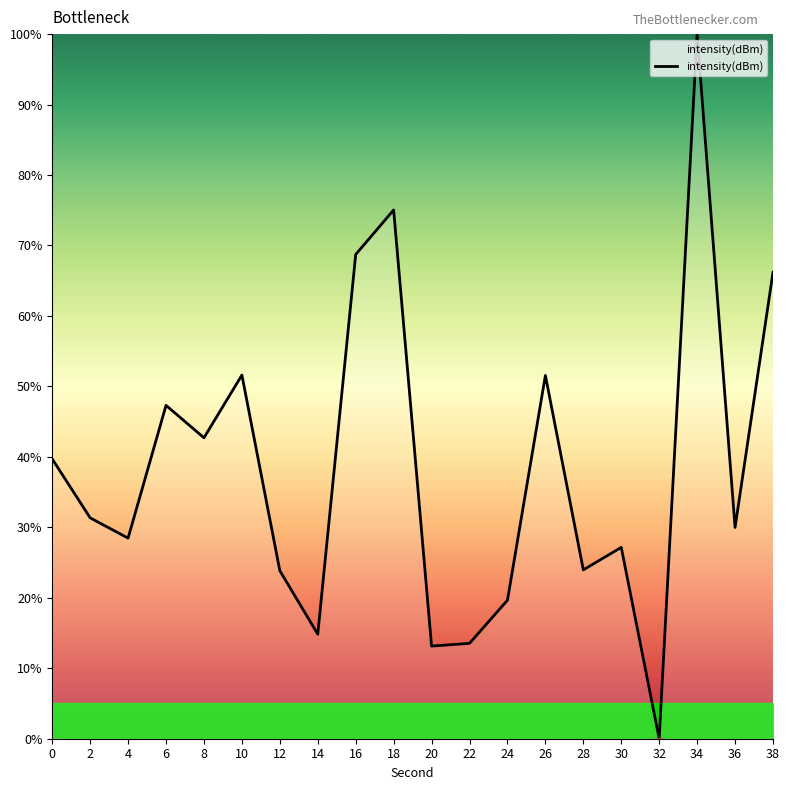

Does the chart have visible grid lines?

No